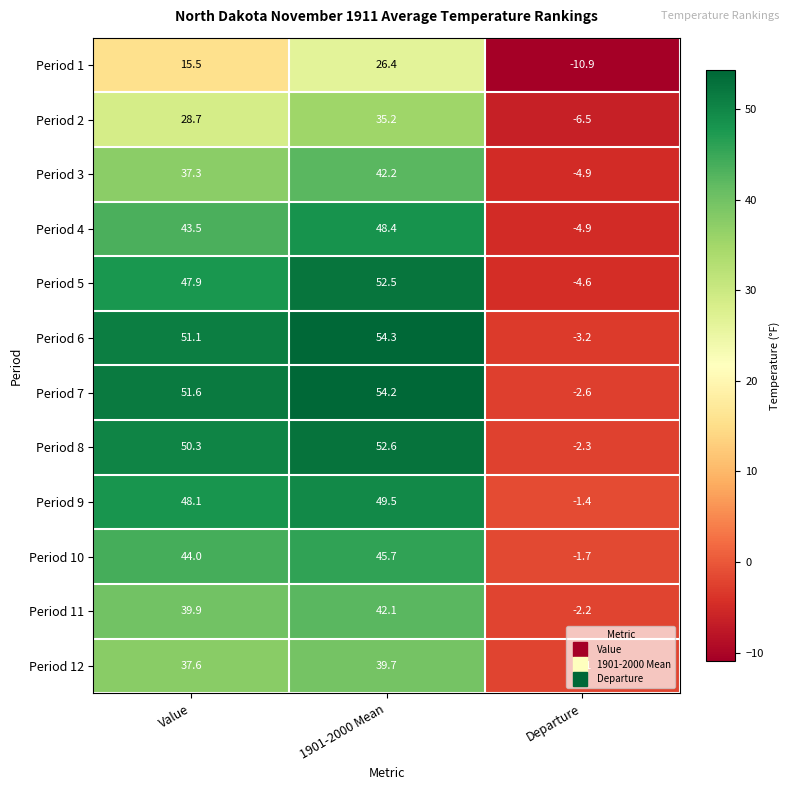

Count the number of data series in this chart.

12